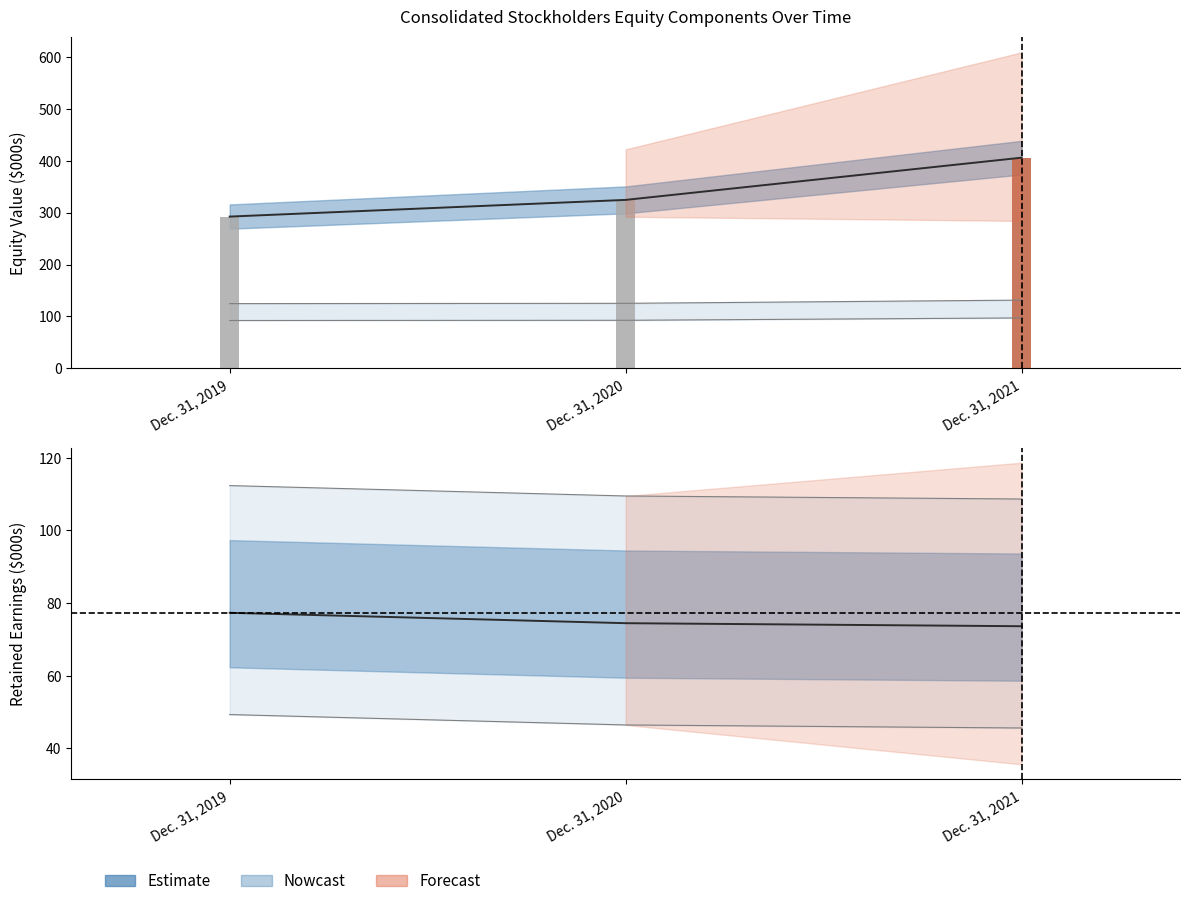

Between Dec. 31, 2019 and Dec. 31, 2020, which is larger?

Dec. 31, 2019